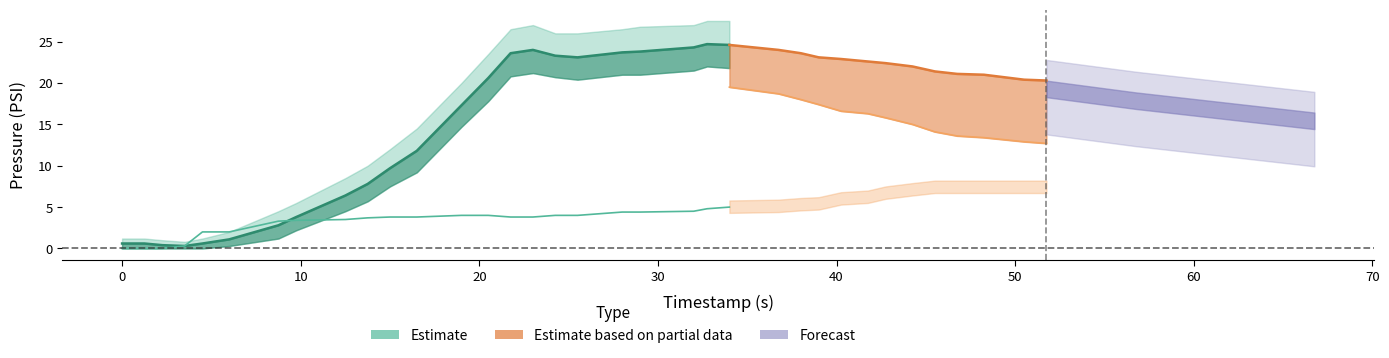

At which category is the sum across all series the highest?

34.0